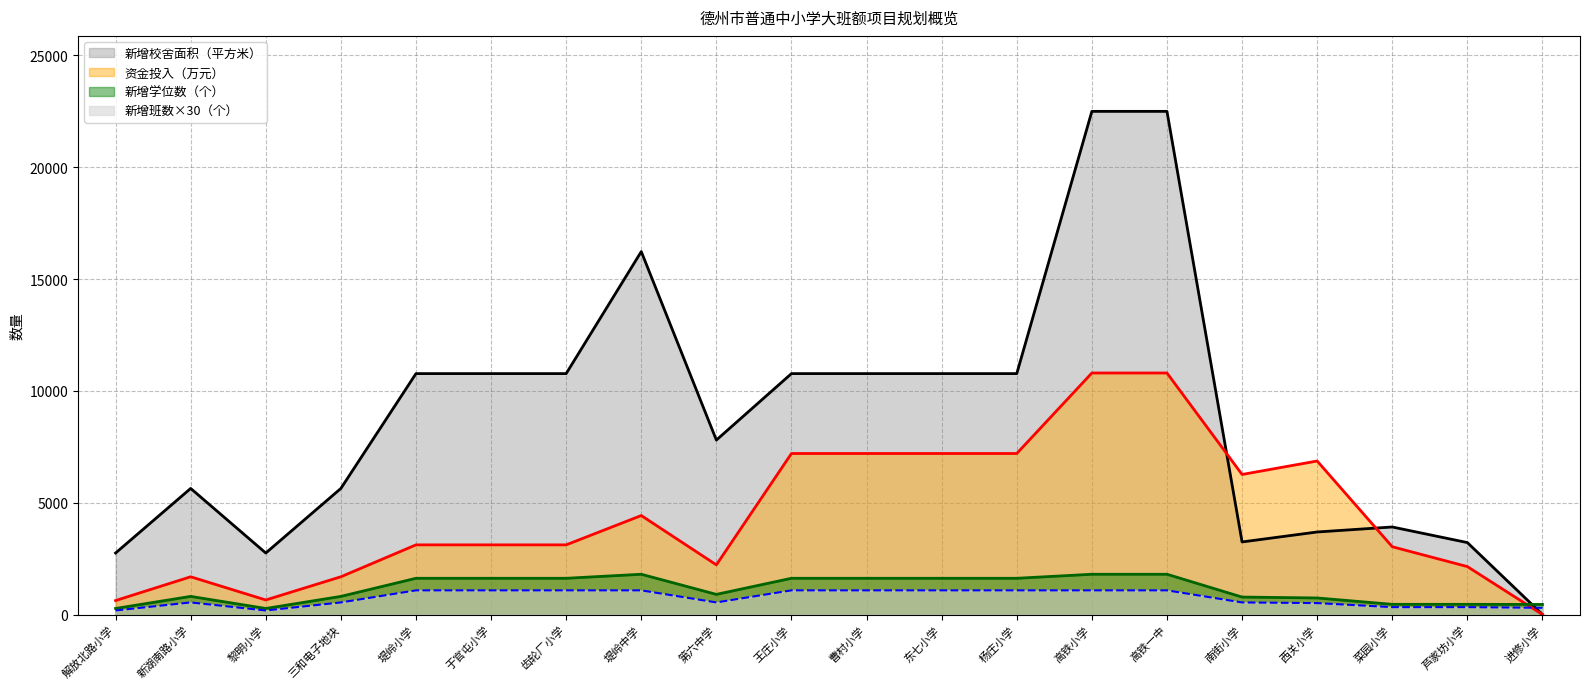

Which series has the largest range (max minus min)?

新增校舍面积（平方米）